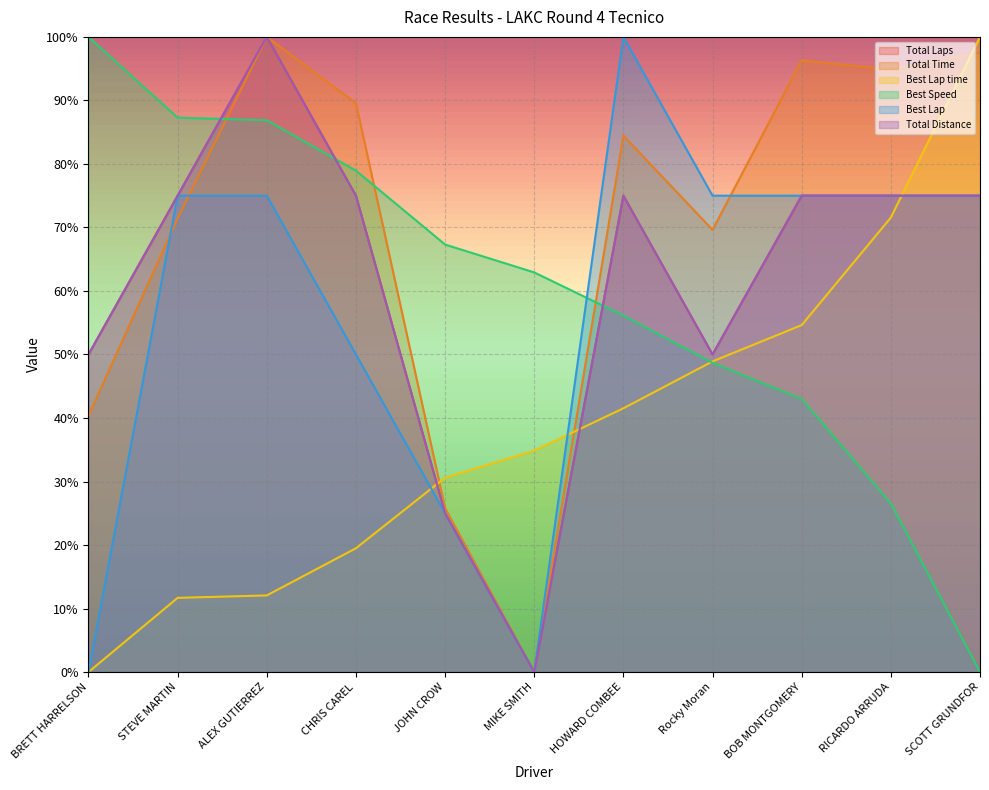

Where is the first local maximum for Total Laps?

ALEX GUTIERREZ